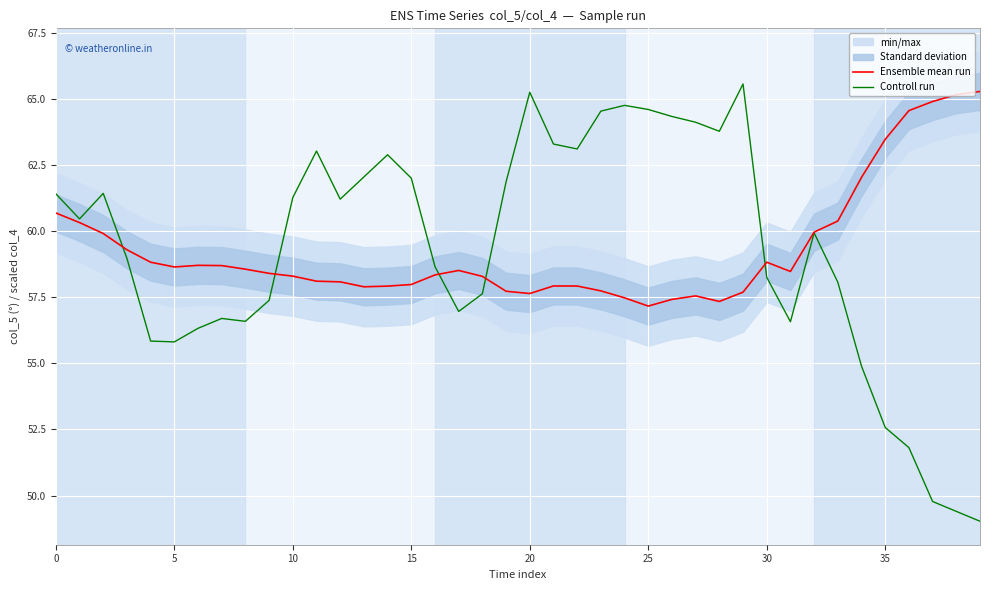

Reading left to right, transcribe all the data shown in this chart.

Ensemble mean run: 60.7	60.3	59.9	59.3	58.8	58.6	58.7	58.7	58.6	58.4	58.3	58.1	58.1	57.9	57.9	58.0	58.3	58.5	58.3	57.7	57.6	57.9	57.9	57.7	57.5	57.2	57.4	57.6	57.3	57.7	58.8	58.5	60.0	60.4	62.0	63.5	64.6	64.9	65.2	65.3
Controll run: 61.4	60.5	61.4	59.0	55.8	55.8	56.3	56.7	56.6	57.4	61.3	63.0	61.2	62.1	62.9	62.0	58.7	57.0	57.6	61.9	65.3	63.3	63.1	64.5	64.8	64.6	64.3	64.1	63.8	65.6	58.3	56.6	59.9	58.1	54.9	52.6	51.8	49.8	49.4	49.0